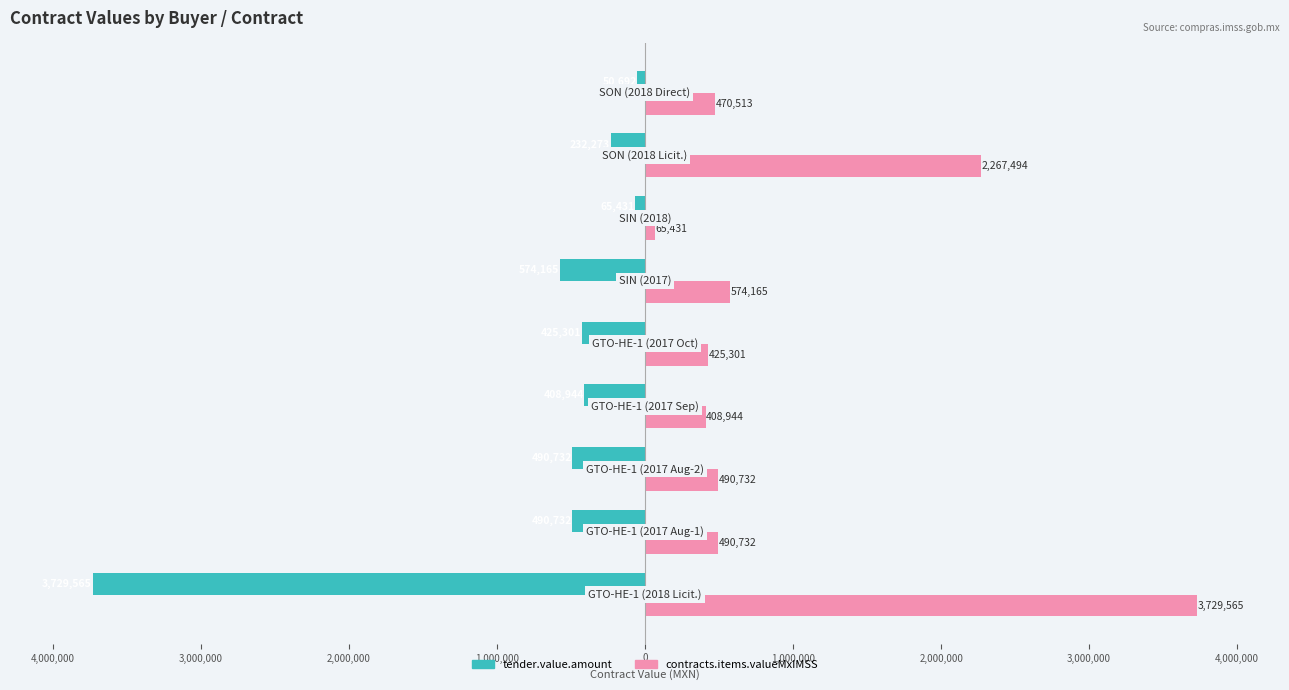

What are all the series names shown in the legend?

tender.value.amount, contracts.items.valueMxIMSS